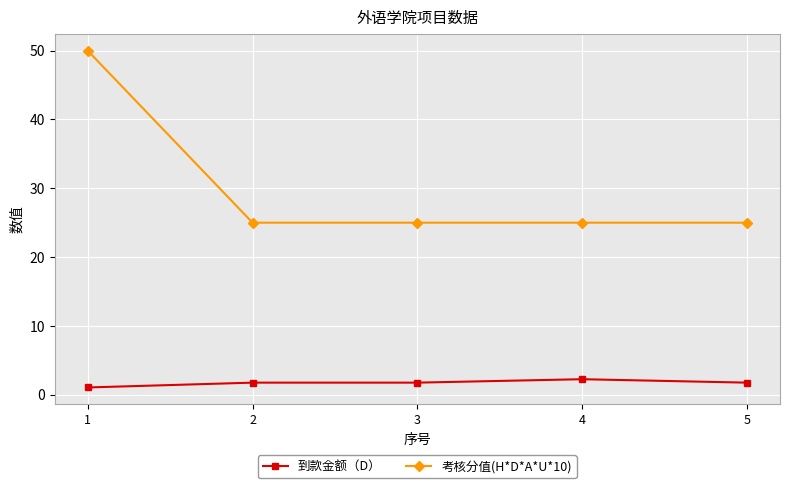

Which series has the widest spread of values?

考核分值(H*D*A*U*10)